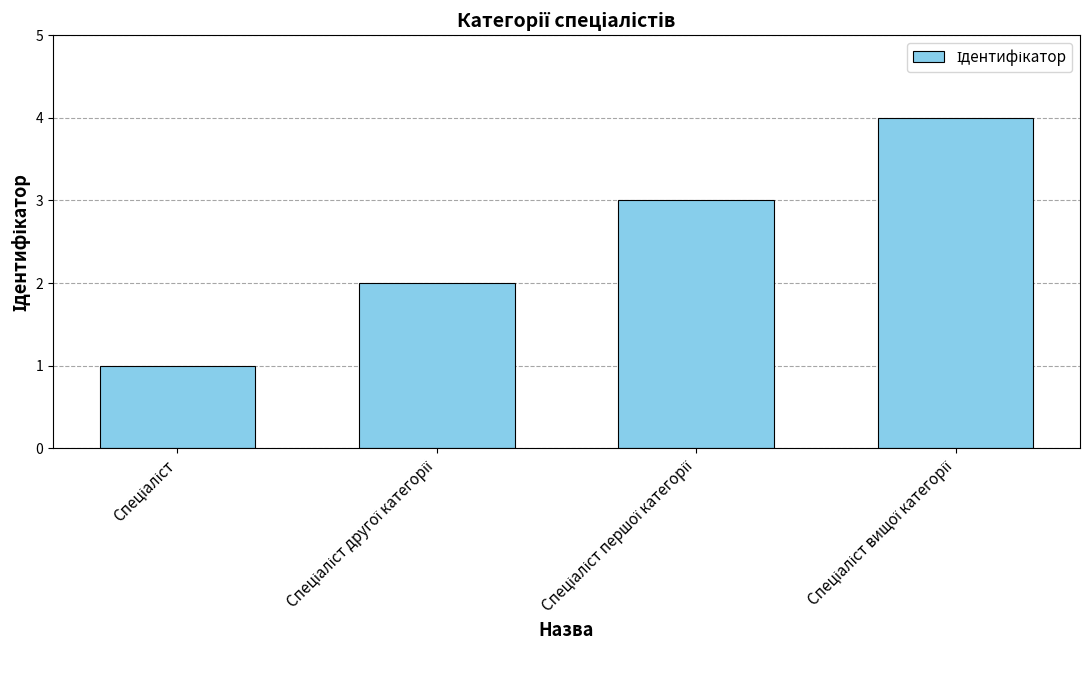

What is the greatest value displayed?

4